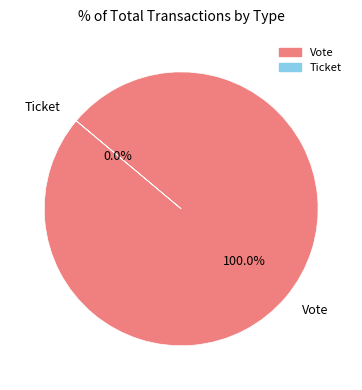

To the nearest percent, what is the difference between the largest and smallest slice percentages?

100%